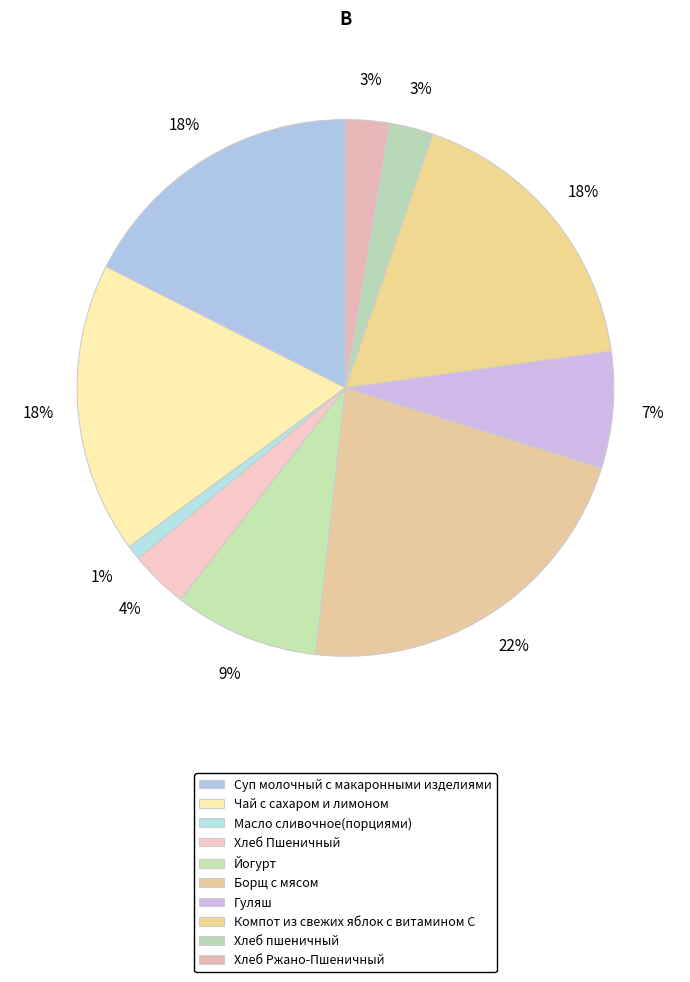

How many segments does this pie chart have?

10